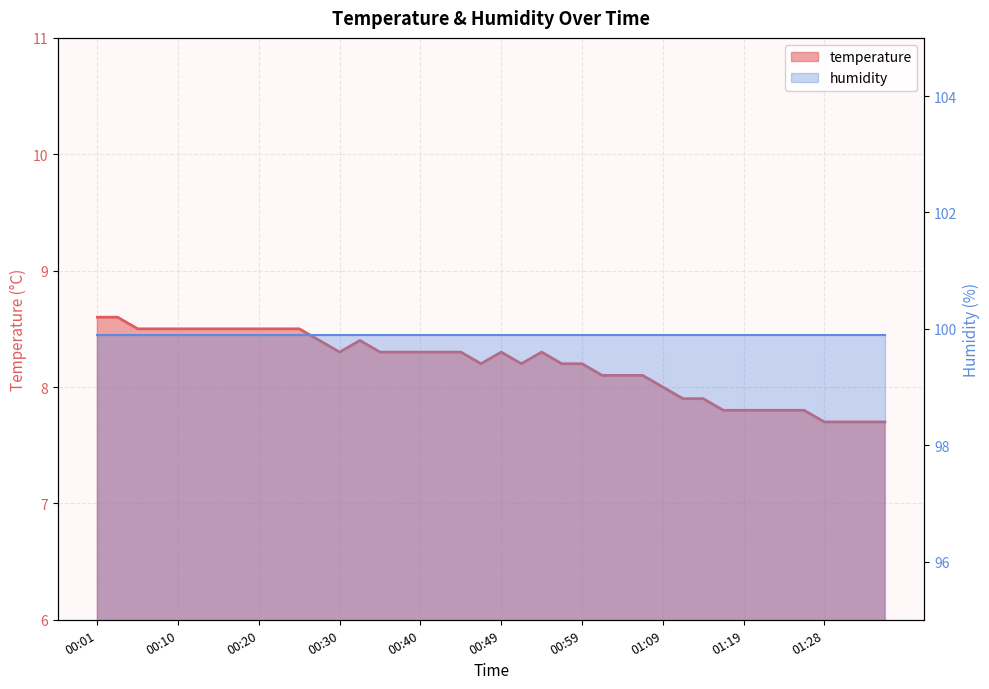

What is the smallest value displayed?

7.7